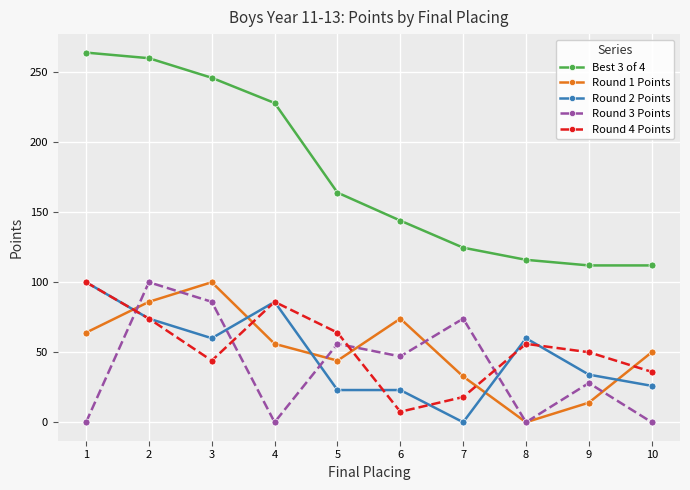

True or false: Round 3 Points and Best 3 of 4 intersect in this chart.

False